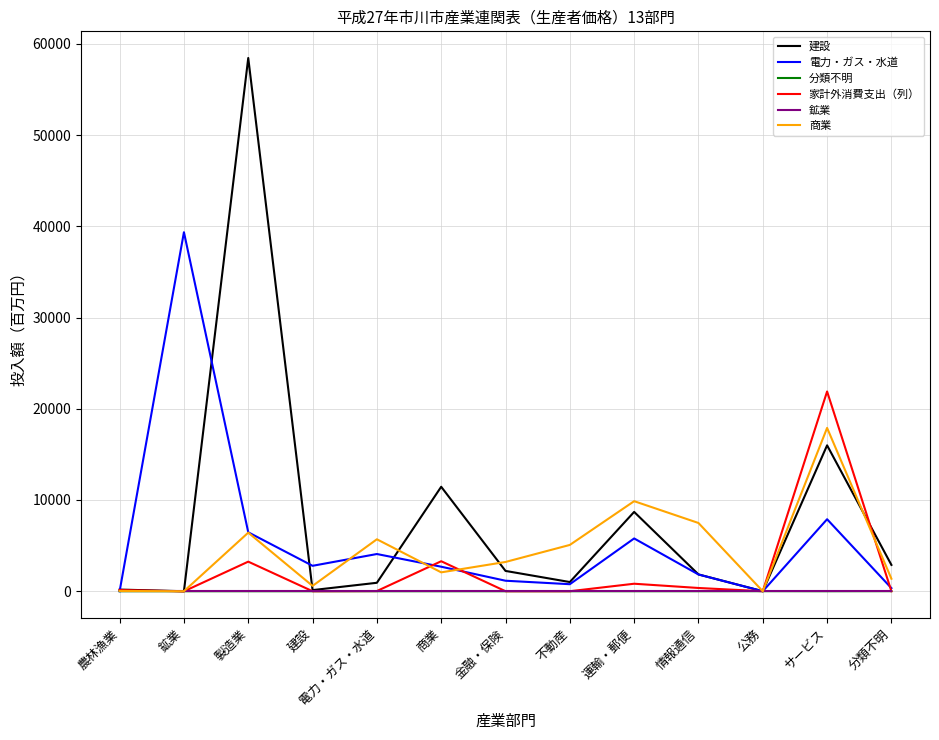

At which category is the sum across all series the highest?

製造業